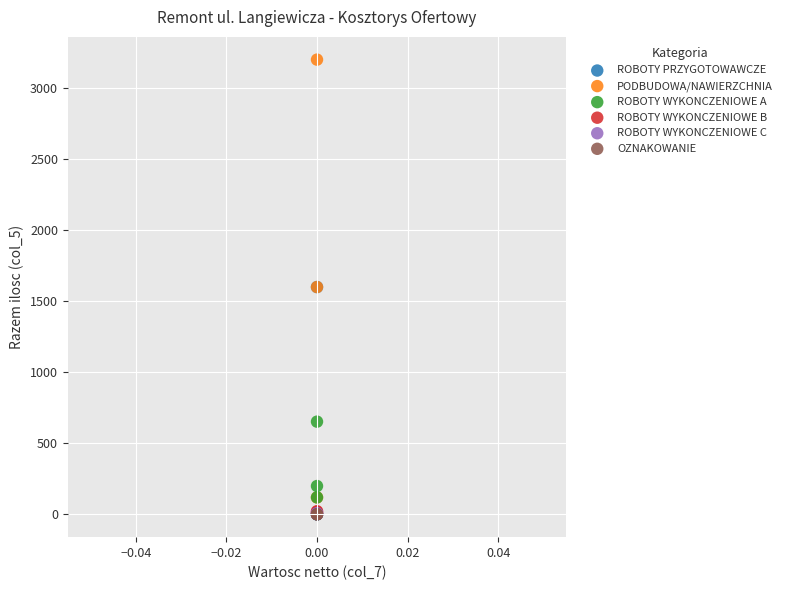

What are all the series names shown in the legend?

ROBOTY PRZYGOTOWAWCZE, PODBUDOWA/NAWIERZCHNIA, ROBOTY WYKONCZENIOWE A, ROBOTY WYKONCZENIOWE B, ROBOTY WYKONCZENIOWE C, OZNAKOWANIE